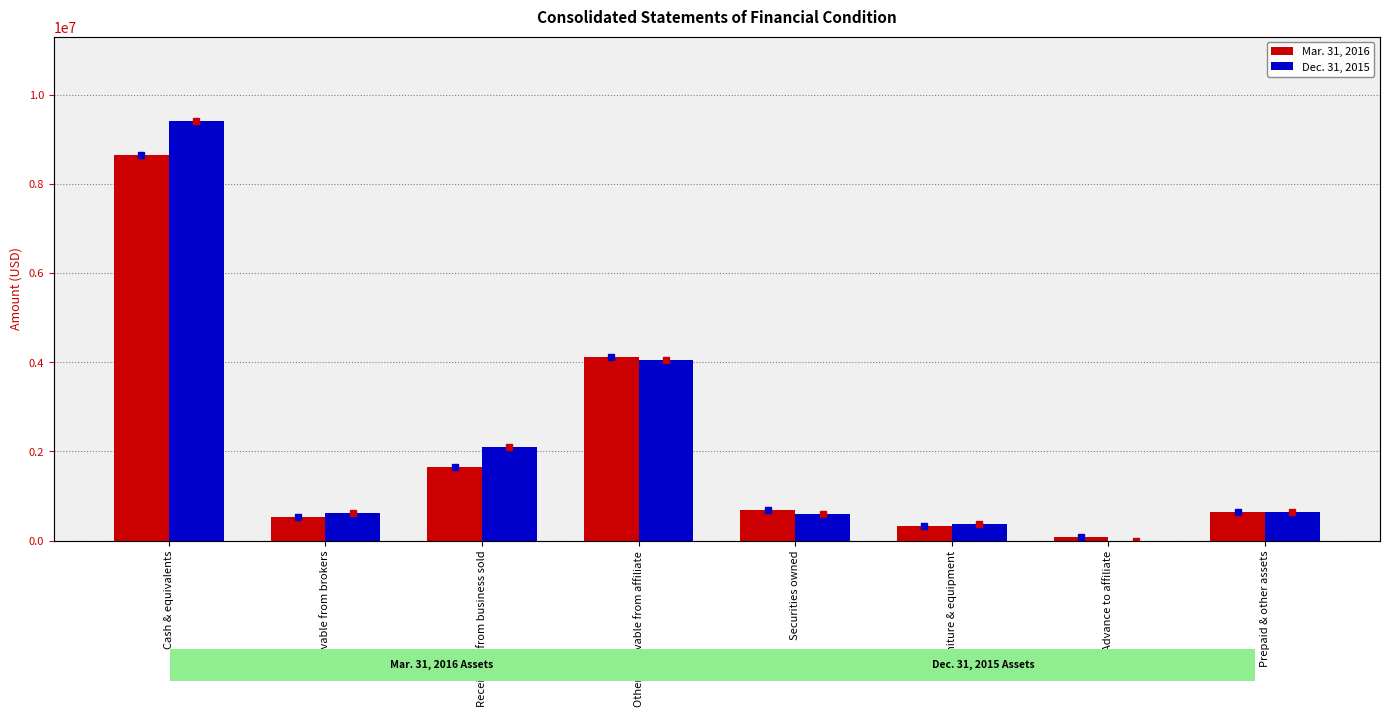

Reading left to right, transcribe all the data shown in this chart.

Mar. 31, 2016: Cash & equivalents=8639000	Receivable from brokers=525000	Receivable from business sold=1658000	Other receivable from affiliate=4127000	Securities owned=677000	Furniture & equipment=324000	Advance to affiliate=82000	Prepaid & other assets=646000
Dec. 31, 2015: Cash & equivalents=9420000	Receivable from brokers=626000	Receivable from business sold=2092000	Other receivable from affiliate=4046000	Securities owned=593000	Furniture & equipment=374000	Advance to affiliate=0	Prepaid & other assets=634000